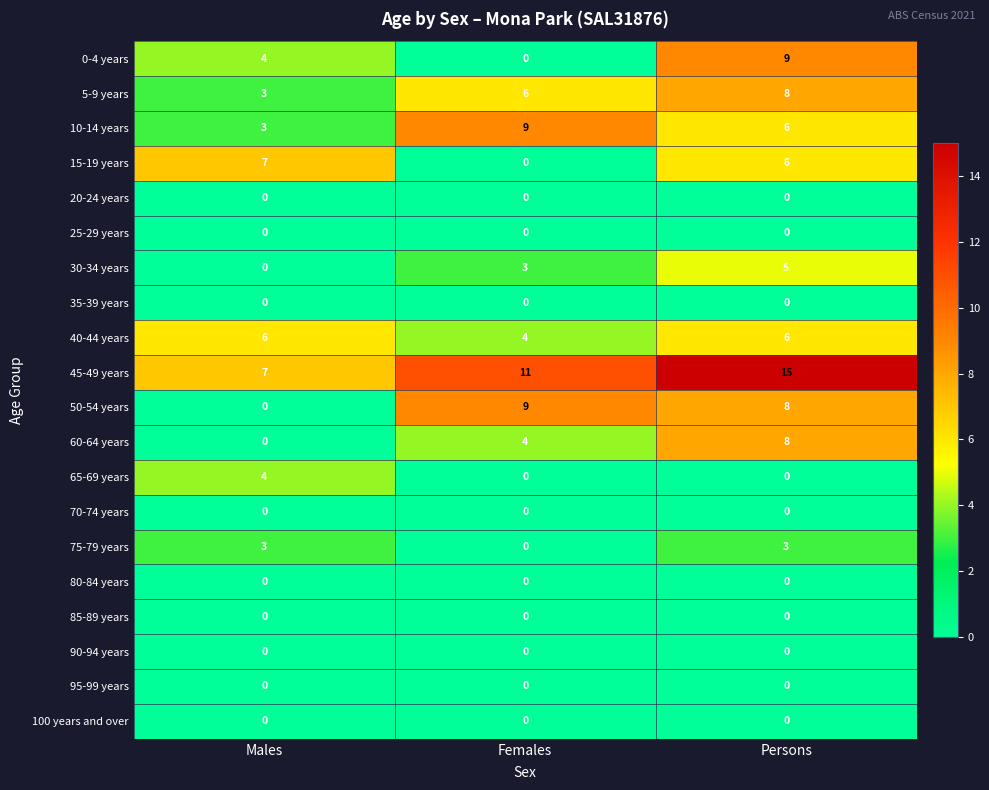

What is the difference between the highest and lowest values at Persons?

15